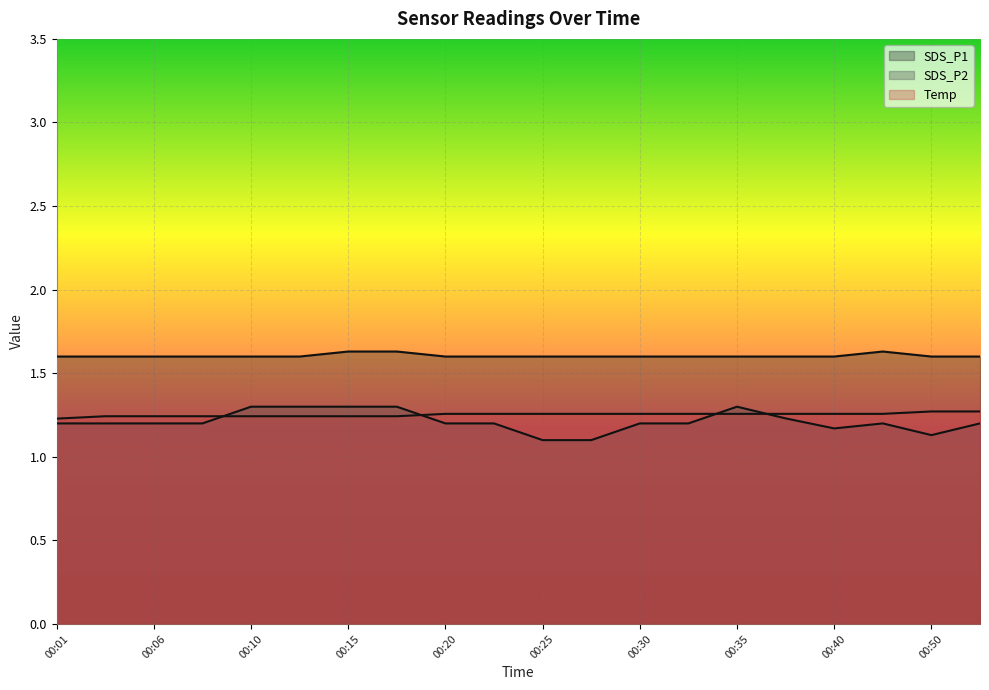

At how many categories does at least one series exceed 1?

20